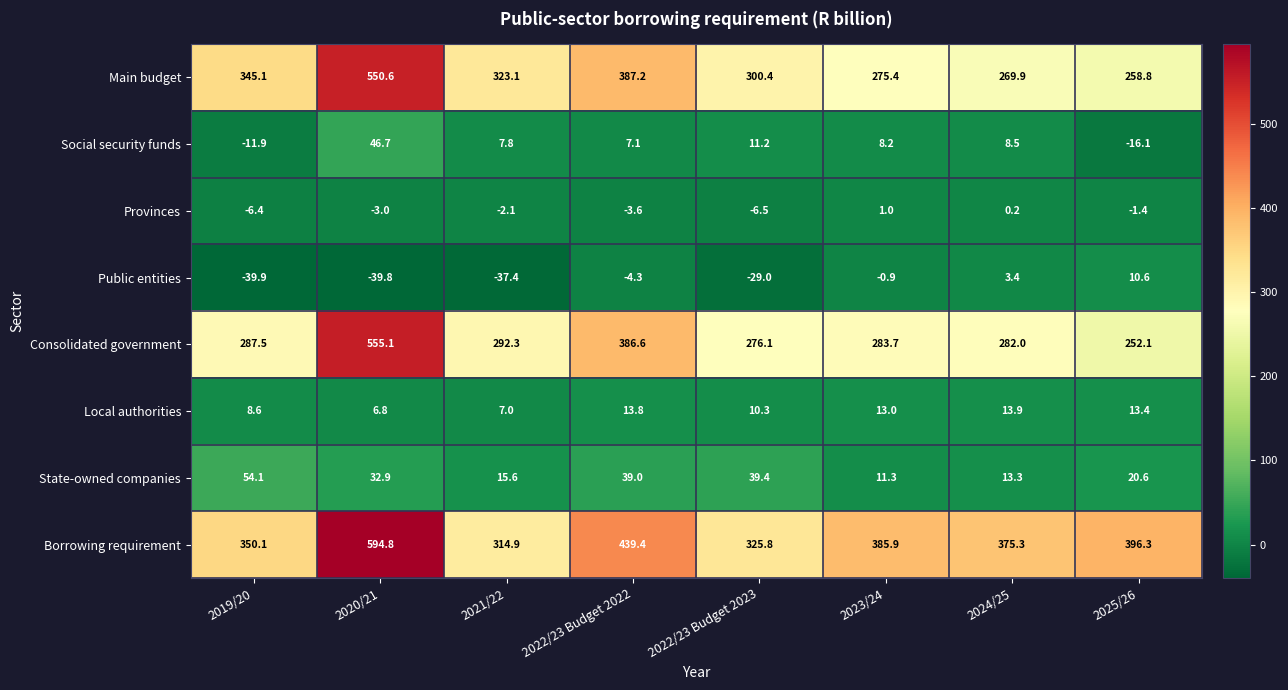

What is the sum of all Borrowing requirement values?

3182.5